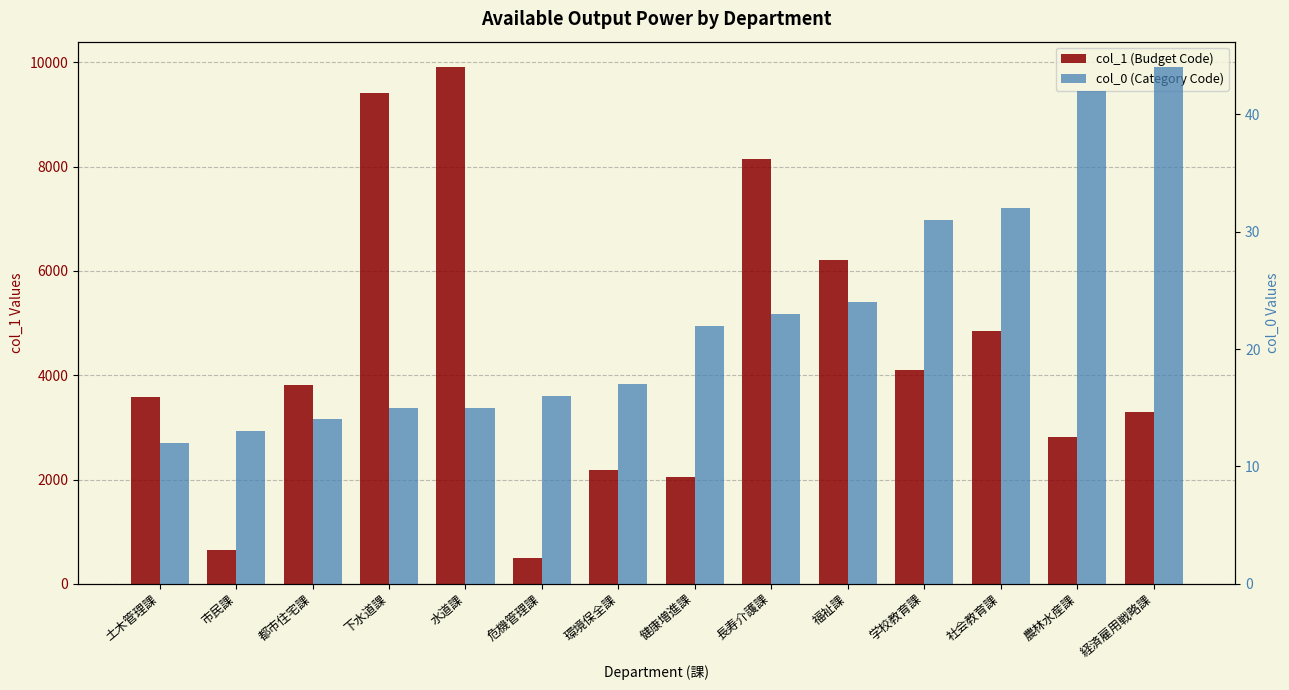

What are all the series names shown in the legend?

col_1 (Budget Code), col_0 (Category Code)